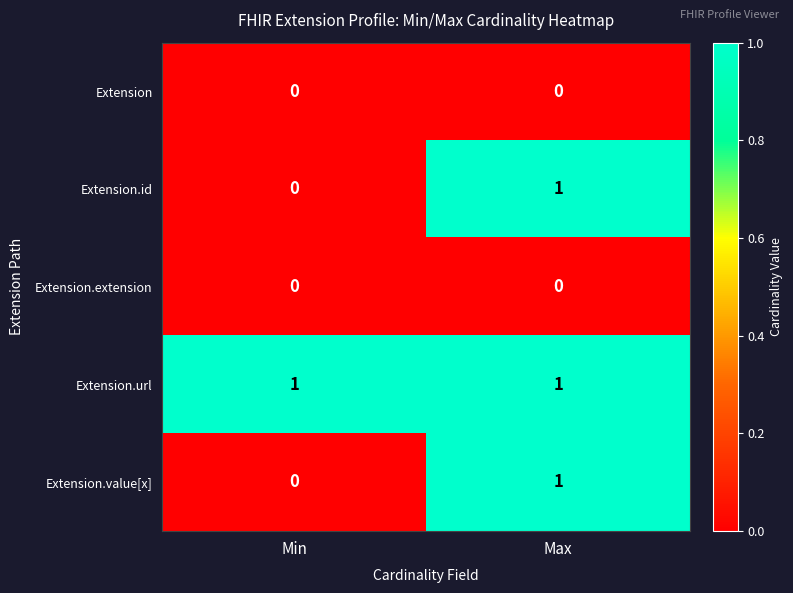

What is the total value across all series at Max?

3